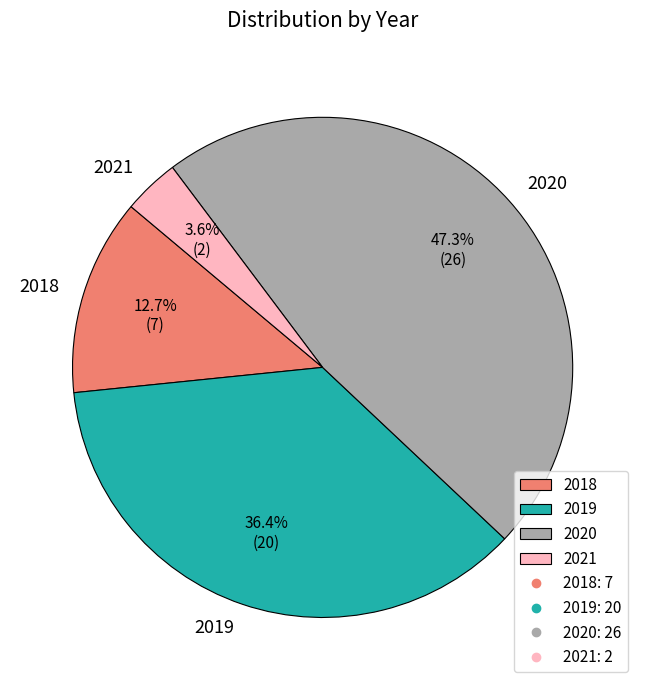

True or false: 2018 accounts for 13% of the total.

True